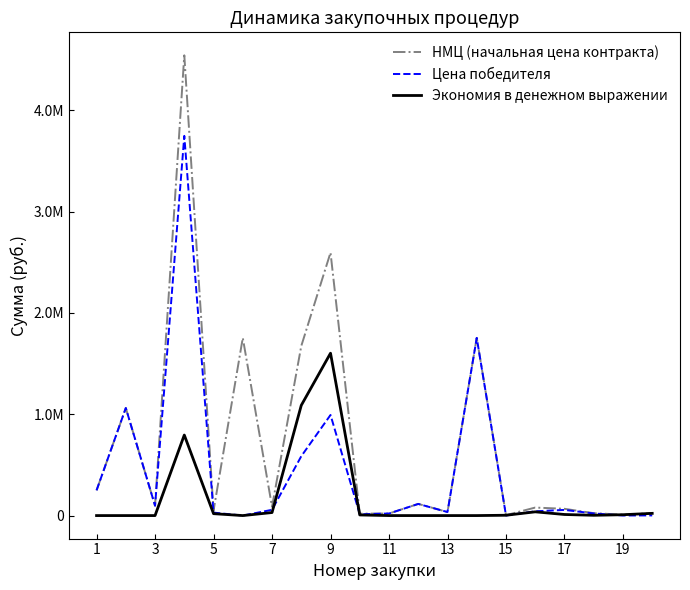

Does the chart display data point markers on the line(s)?

No